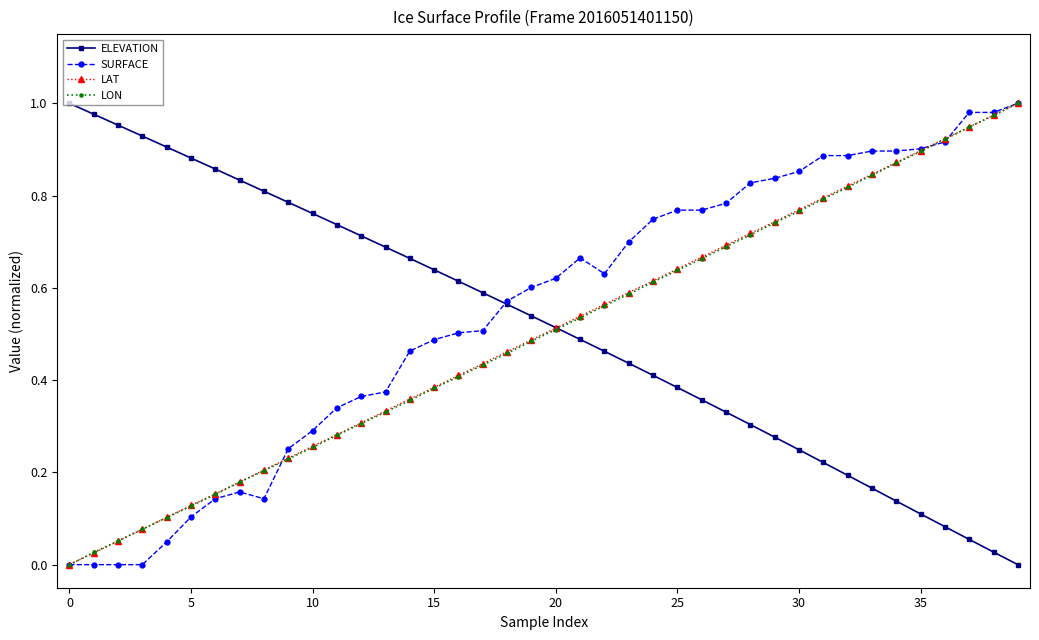

True or false: LAT has more than 0 interior local peaks.

False